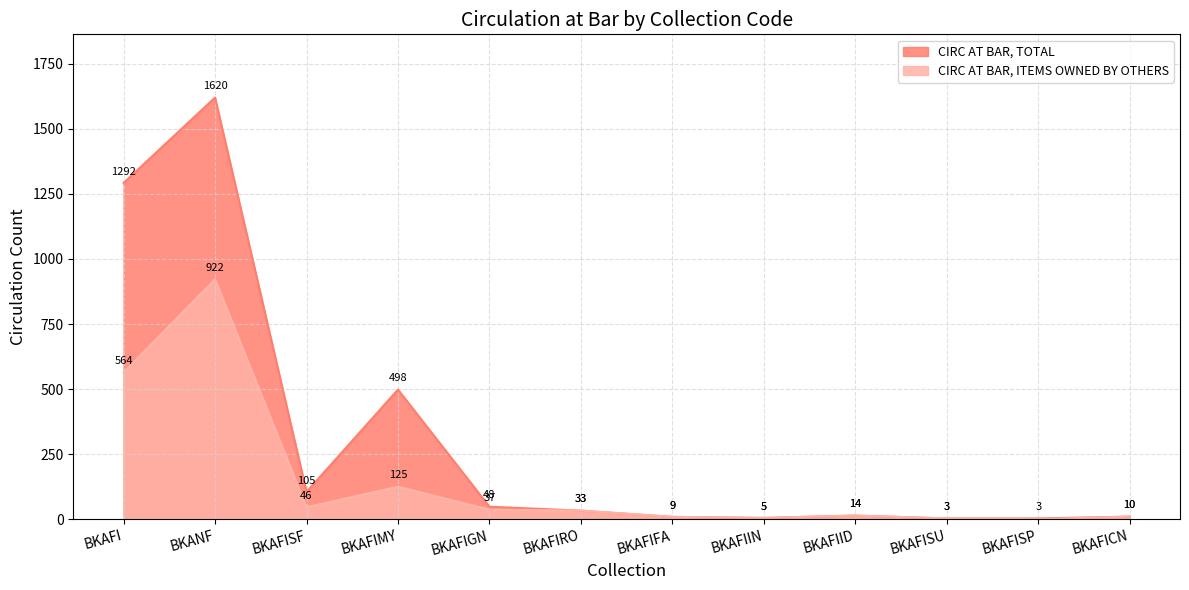

Is the value of CIRC AT BAR, TOTAL at BKAFIRO greater than the value of CIRC AT BAR, ITEMS OWNED BY OTHERS at BKAFIFA?

Yes